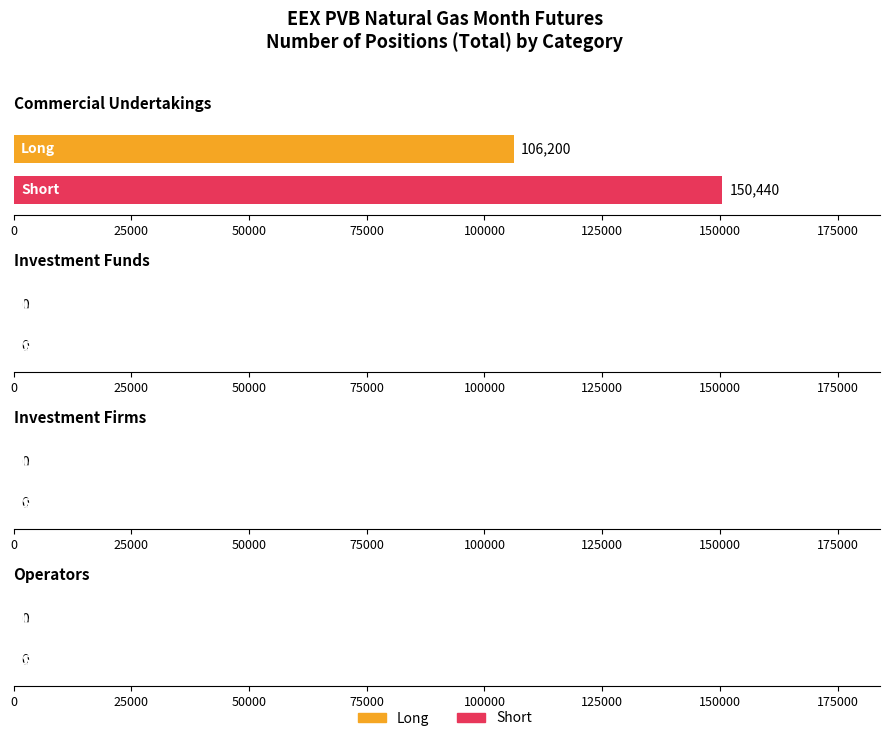

Which series has the largest range (max minus min)?

Long